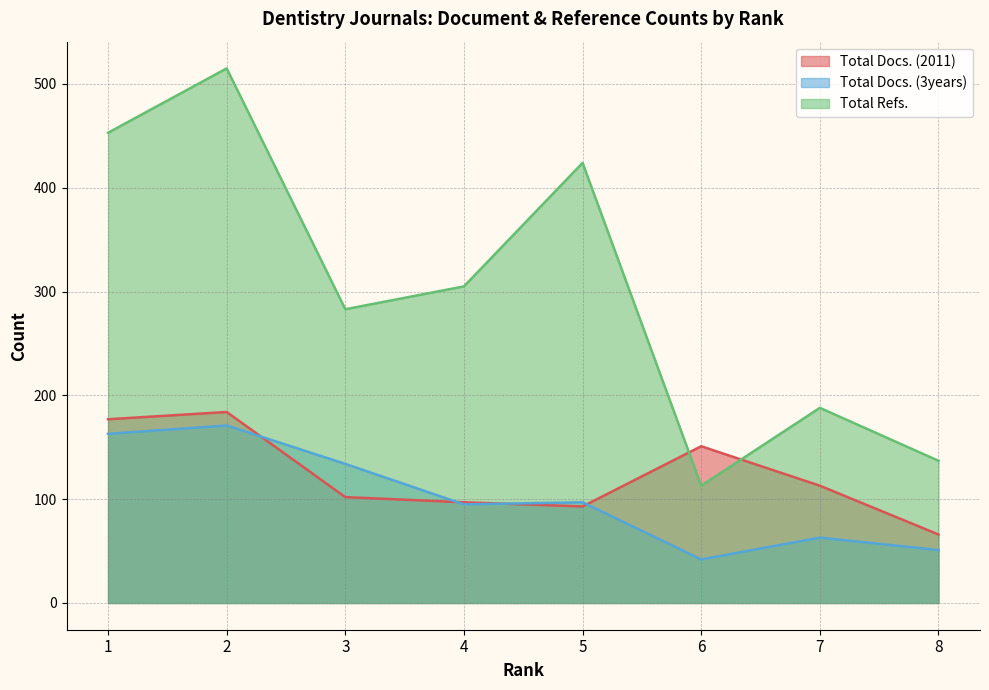

What is the difference between the second highest and minimum values in the Total Docs. (3years) series?

121